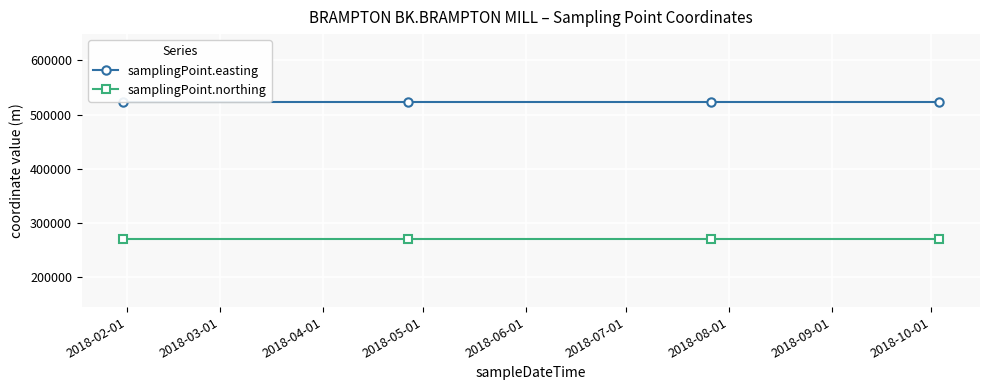

What is the lowest value of the samplingPoint.northing series?

270700